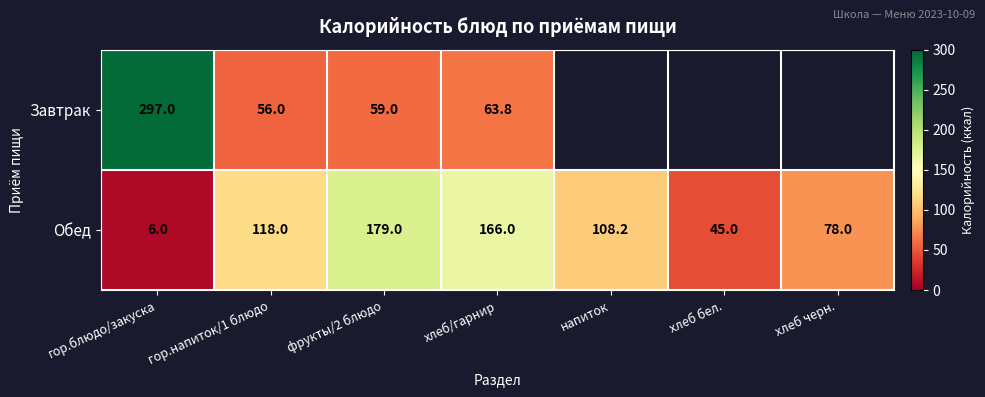

What is the maximum value for Обед?

179.0